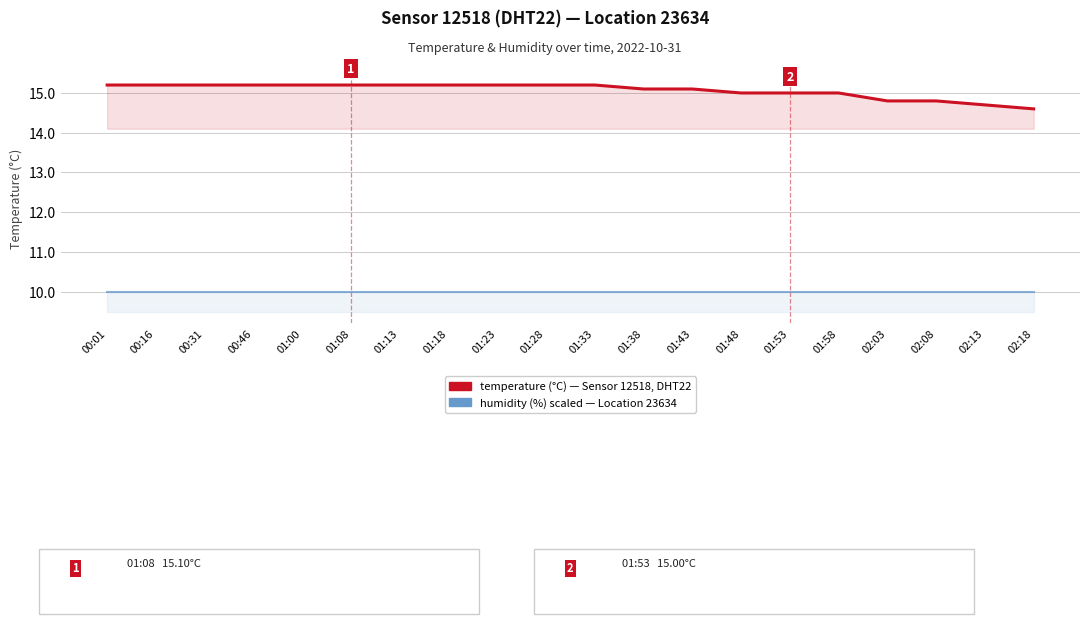

What position from the left is 02:03?

17